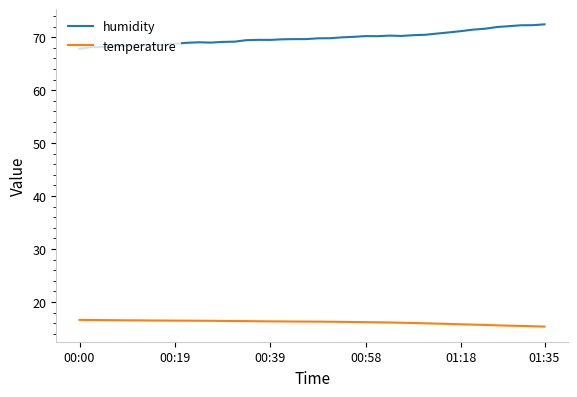

What is the sum of all humidity values?

2795.4